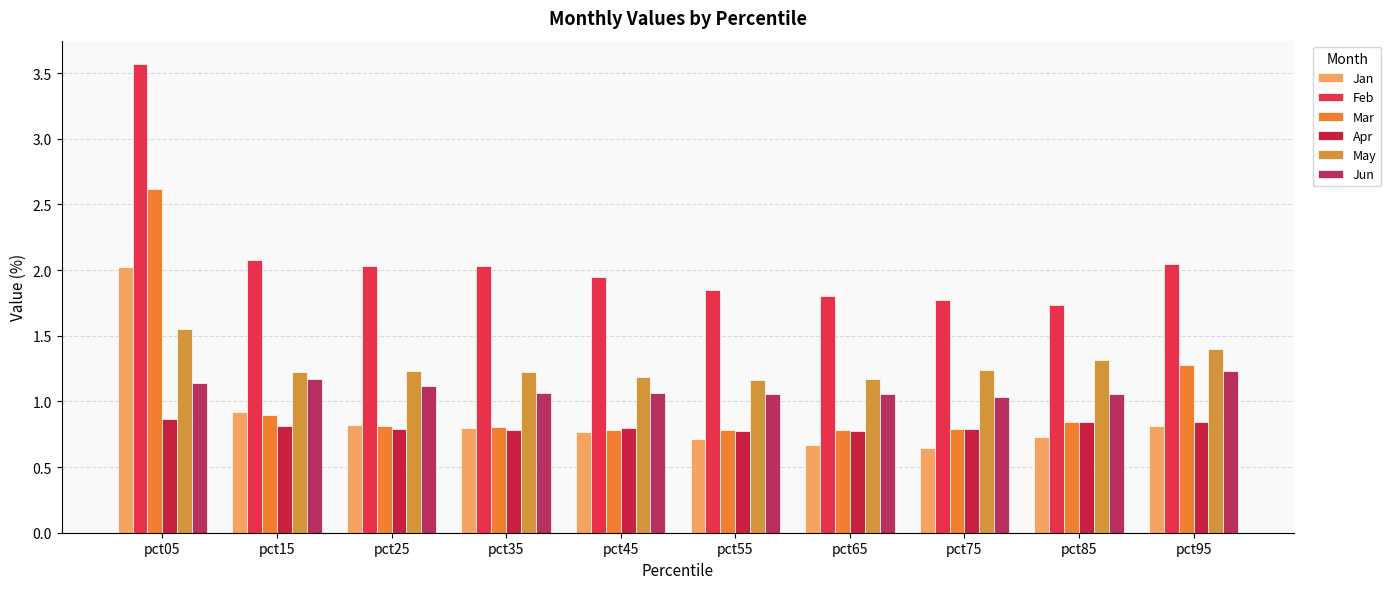

What are all the series names shown in the legend?

Jan, Feb, Mar, Apr, May, Jun